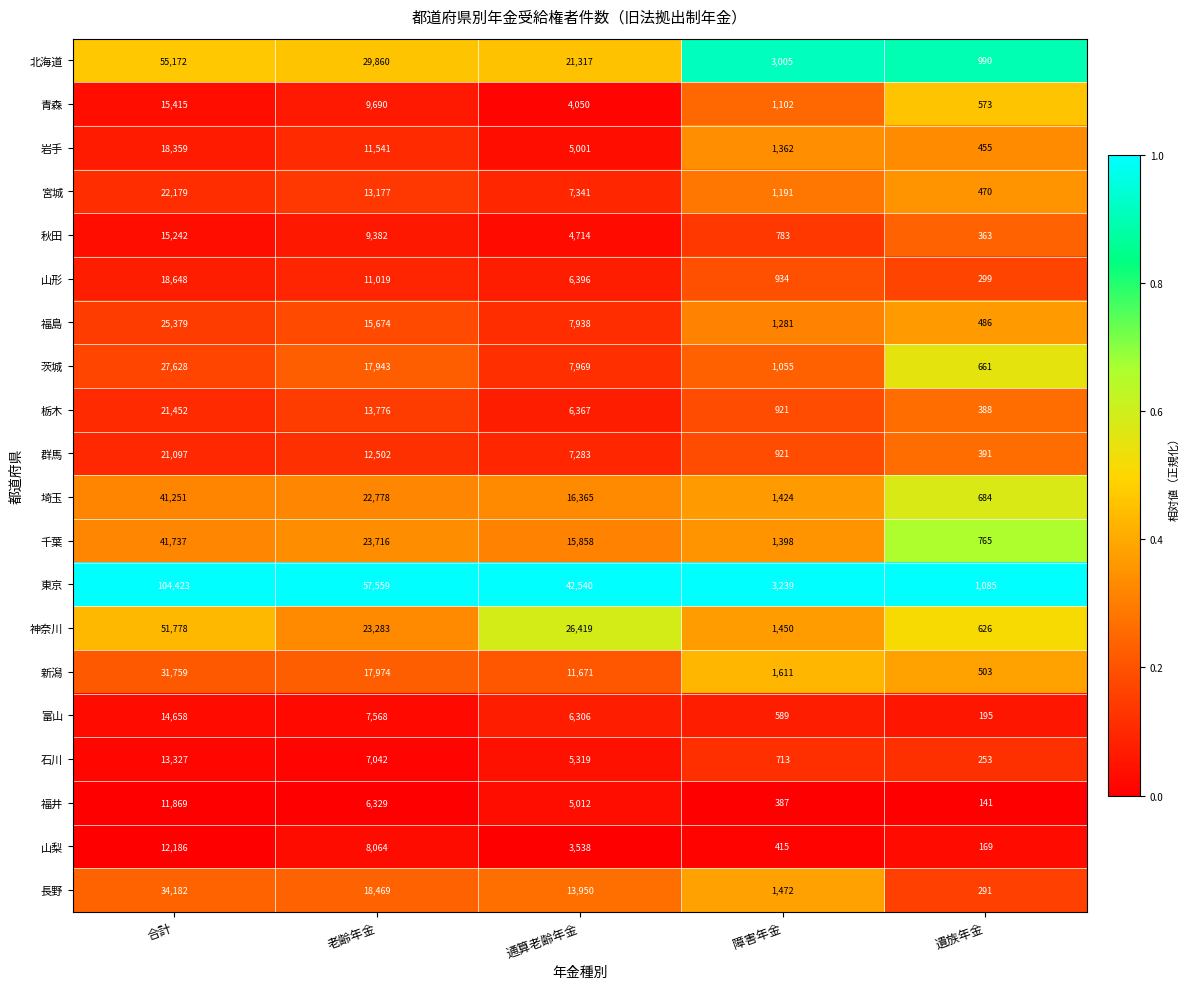

What is the greatest value displayed?

104423